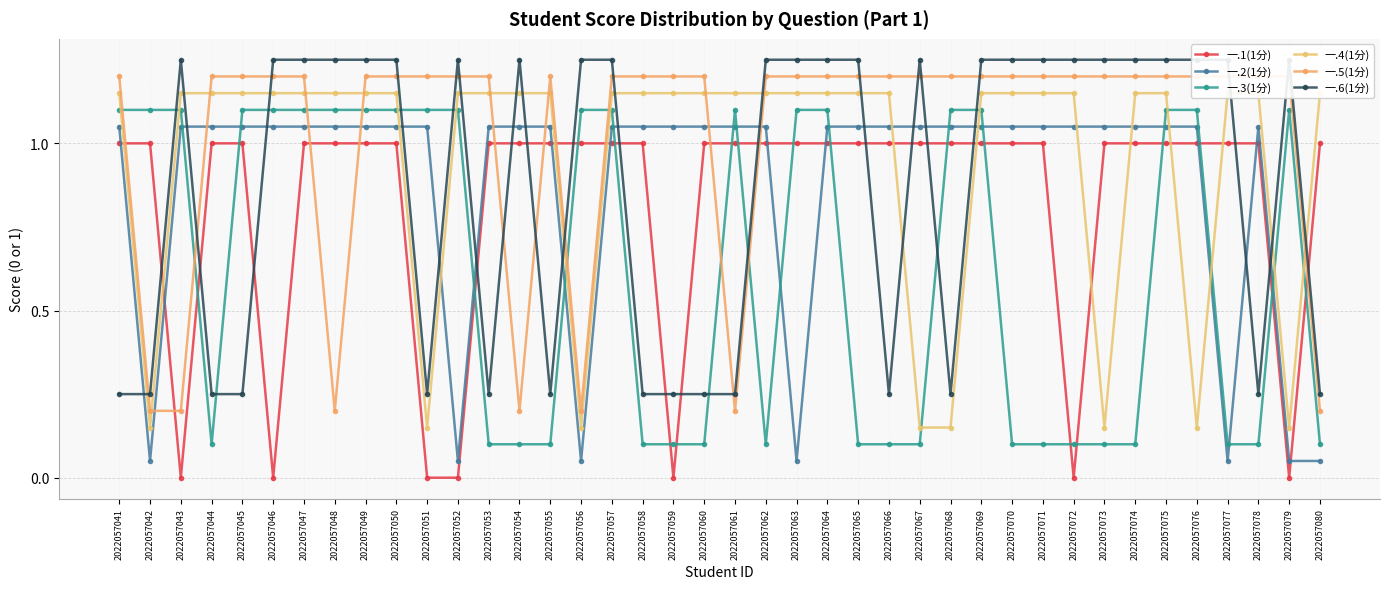

Which category has the highest value in the 一.1(1分) series?

2022057041